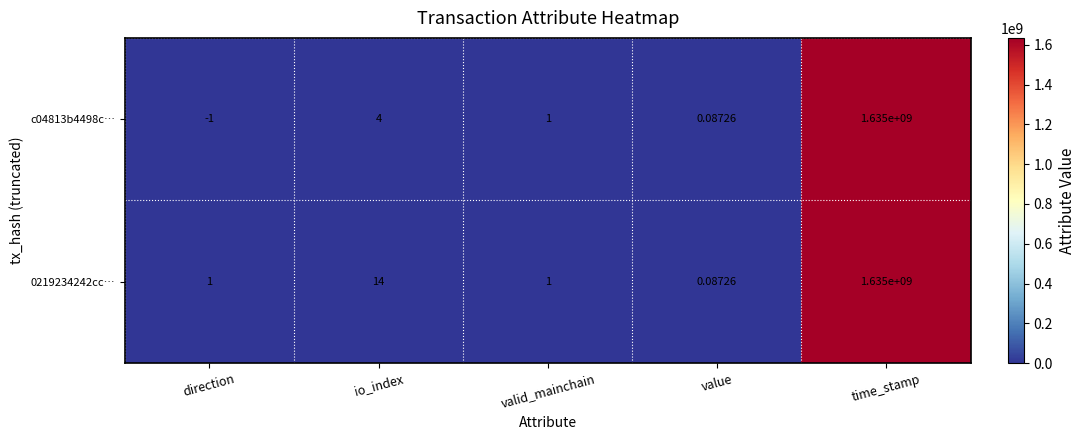

List the labels in order of c04813b4498c… value, smallest first.

direction, value, valid_mainchain, io_index, time_stamp